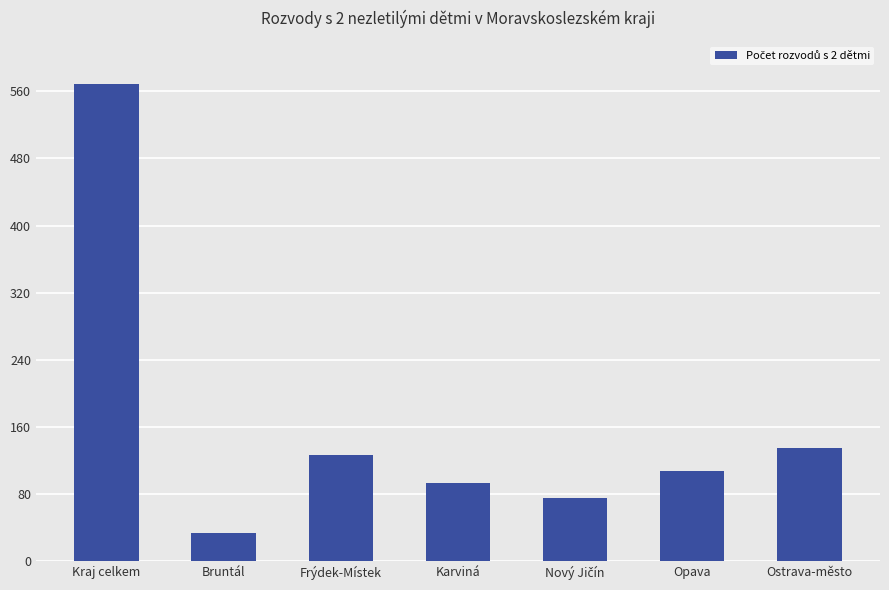

How many bars are there in total?

7